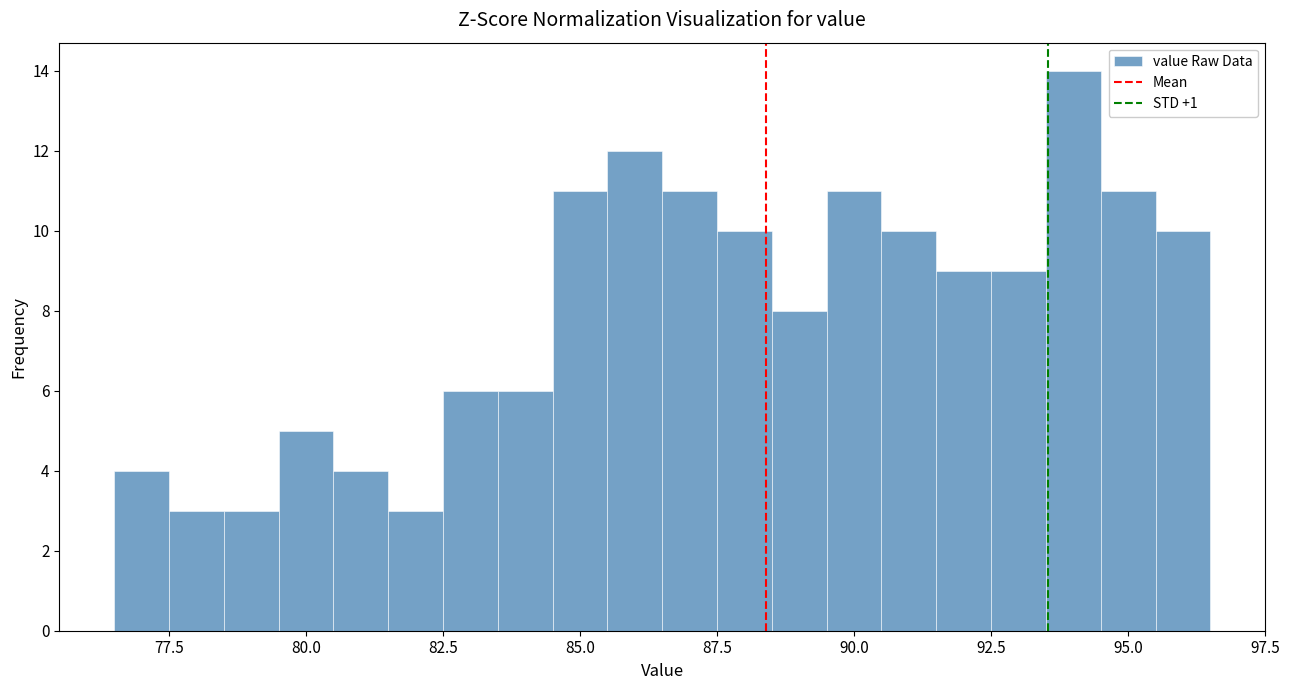

Read against the x-axis, roughly where is the centre of the tallest bar?

94.0